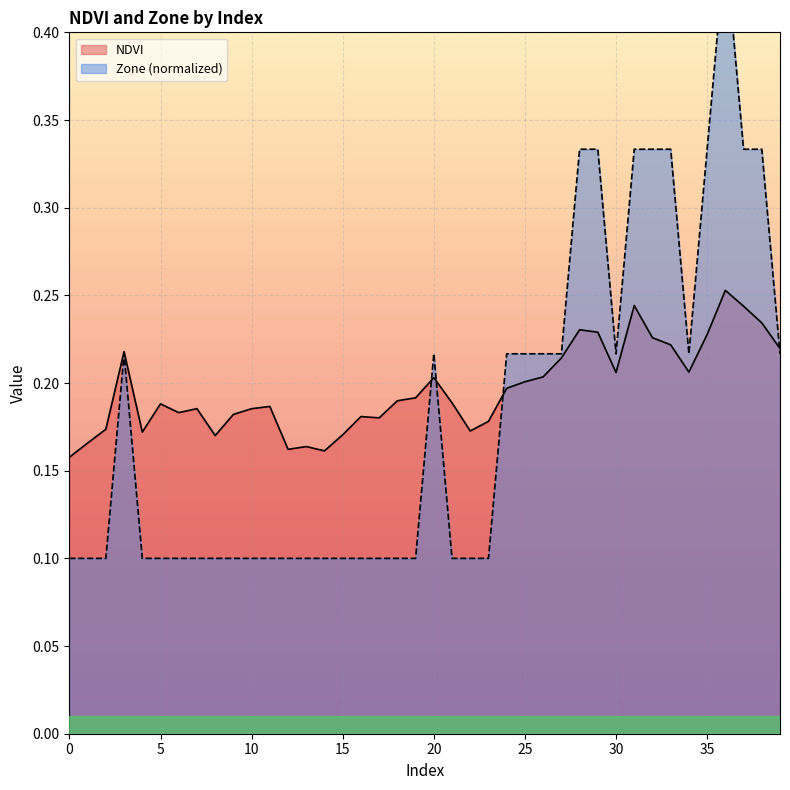

At which label does NDVI reach its peak?

36